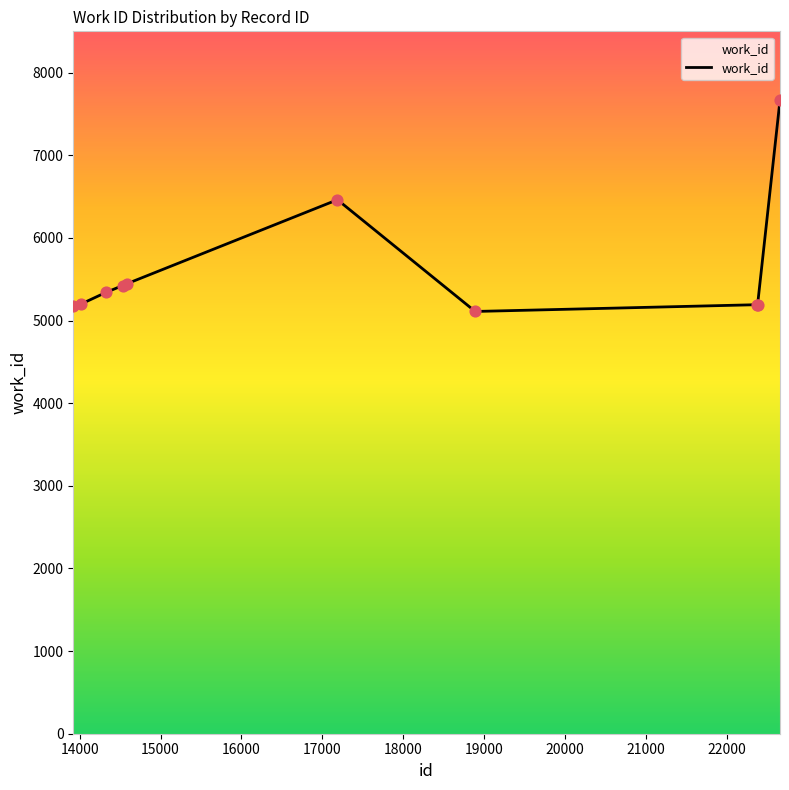

What is the maximum value shown in the chart?

7667